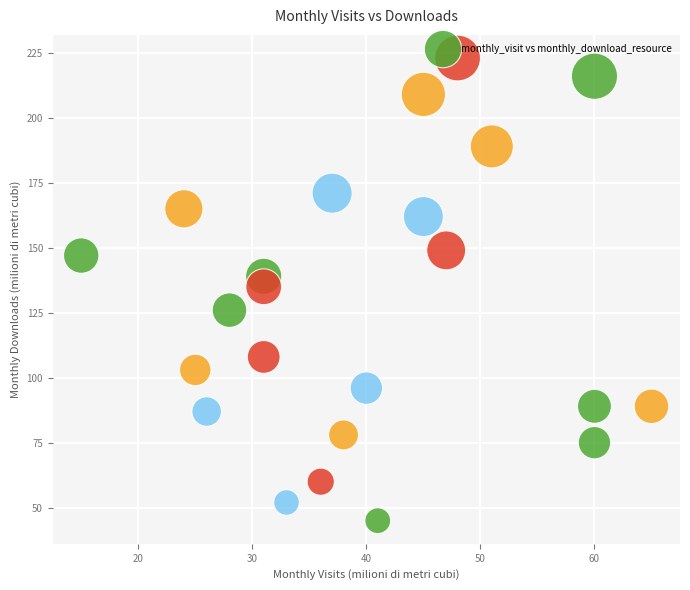

What is the range of X values (max minus min)?

50